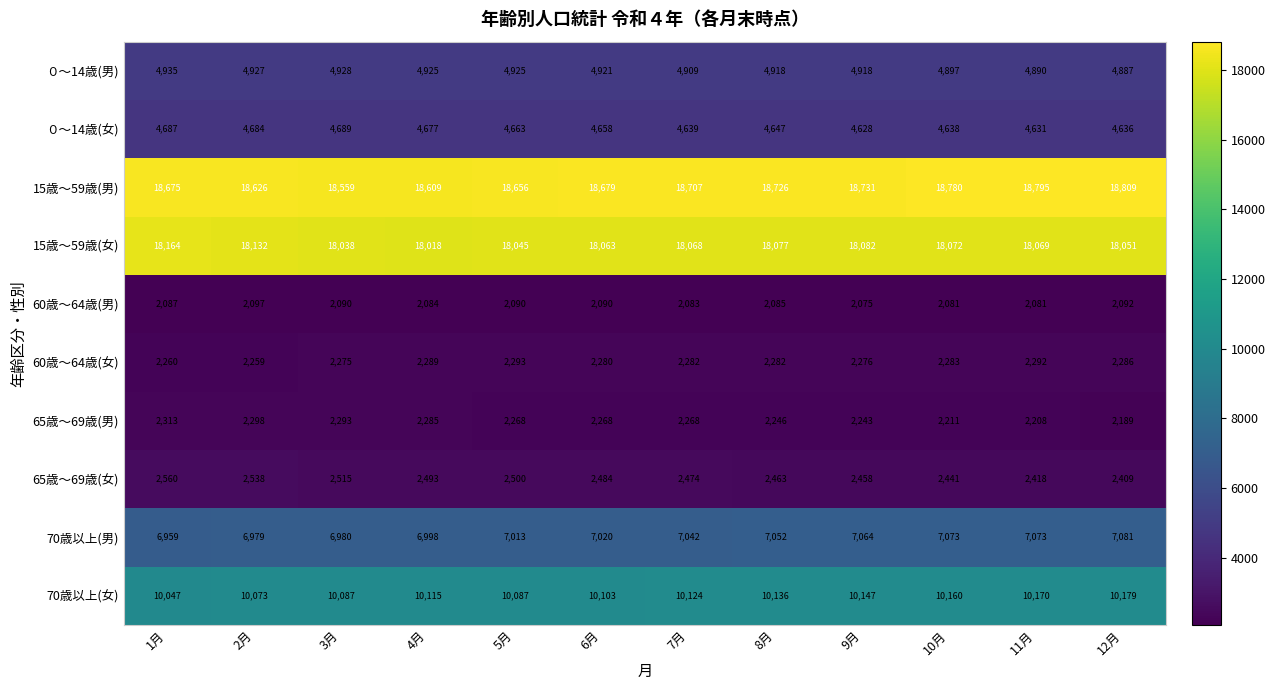

What is the spread (max minus min) of values at 4月?

16525